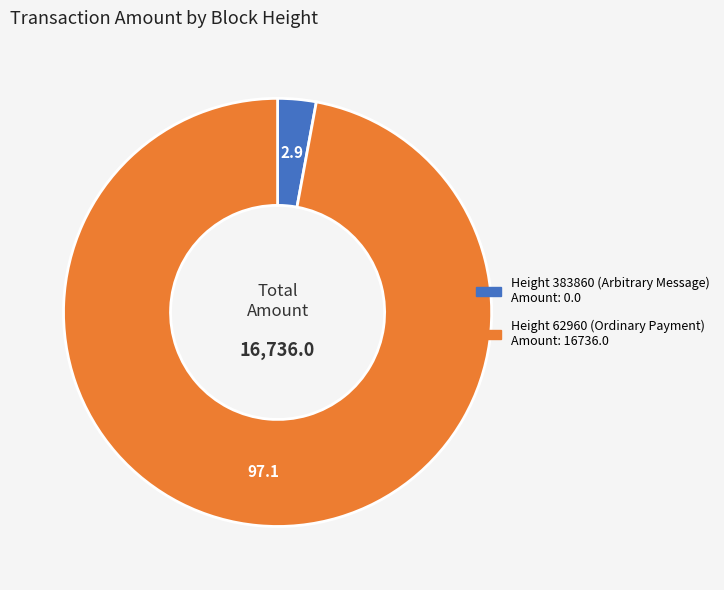

Does any single category account for the majority?

Yes